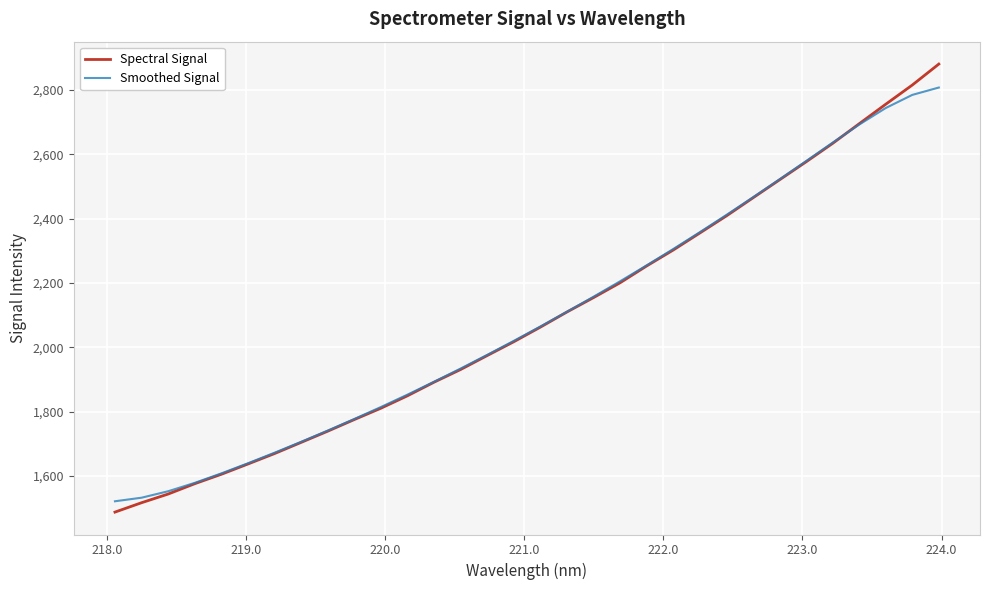

Reading left to right, list all the values displayed in this chart.

Spectral Signal: 1488.0	1517.2	1544.1	1576.3	1605.6	1637.5	1669.9	1704.7	1739.5	1775.6	1810.9	1849.6	1891.8	1931.2	1974.6	2017.5	2062.8	2109.9	2154.6	2200.7	2252.9	2302.4	2355.3	2408.3	2464.4	2520.4	2576.3	2633.6	2694.7	2755.3	2814.9	2880.1
Smoothed Signal: 1521.7	1532.8	1552.8	1578.9	1608.4	1639.8	1672.5	1706.4	1741.3	1777.4	1814.6	1853.1	1893.0	1934.2	1976.6	2020.2	2064.8	2110.5	2157.3	2205.3	2254.7	2305.6	2357.8	2411.3	2466.1	2521.9	2578.7	2635.9	2692.1	2743.5	2784.3	2807.2